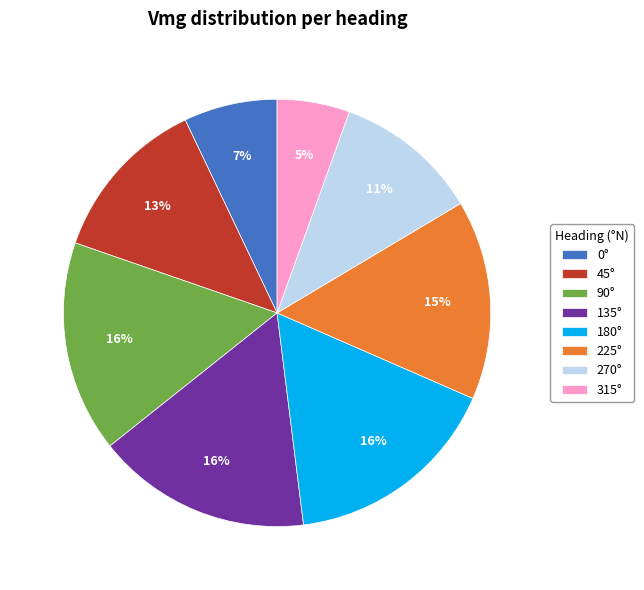

Is it true that 90° is 16% of the pie?

True